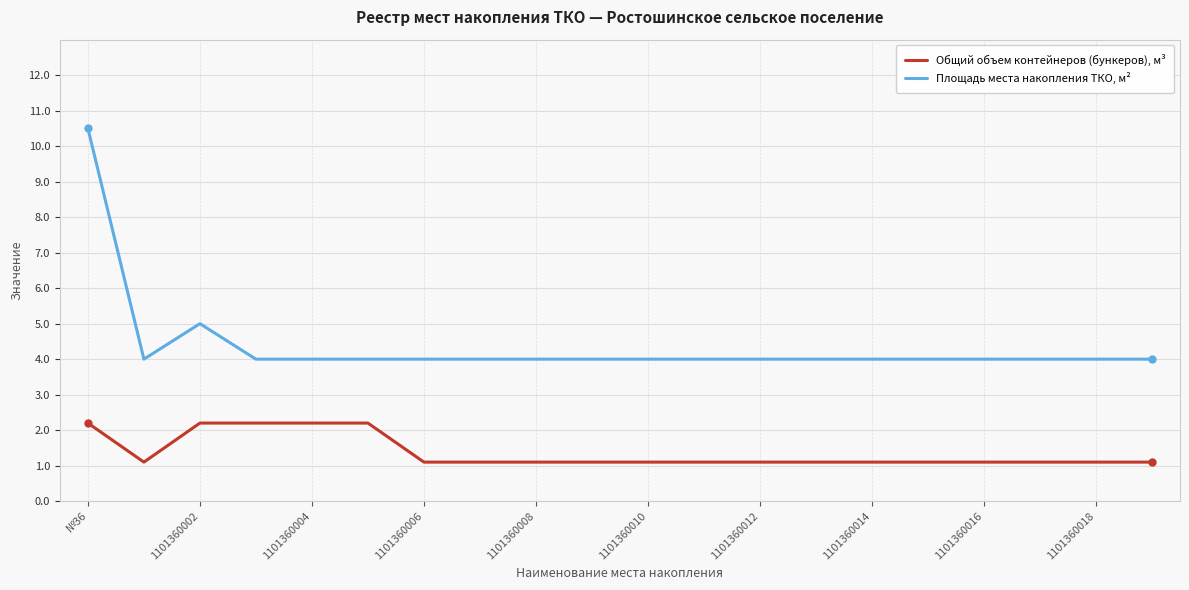

What is the minimum value for Площадь места накопления ТКО, м²?

4.0